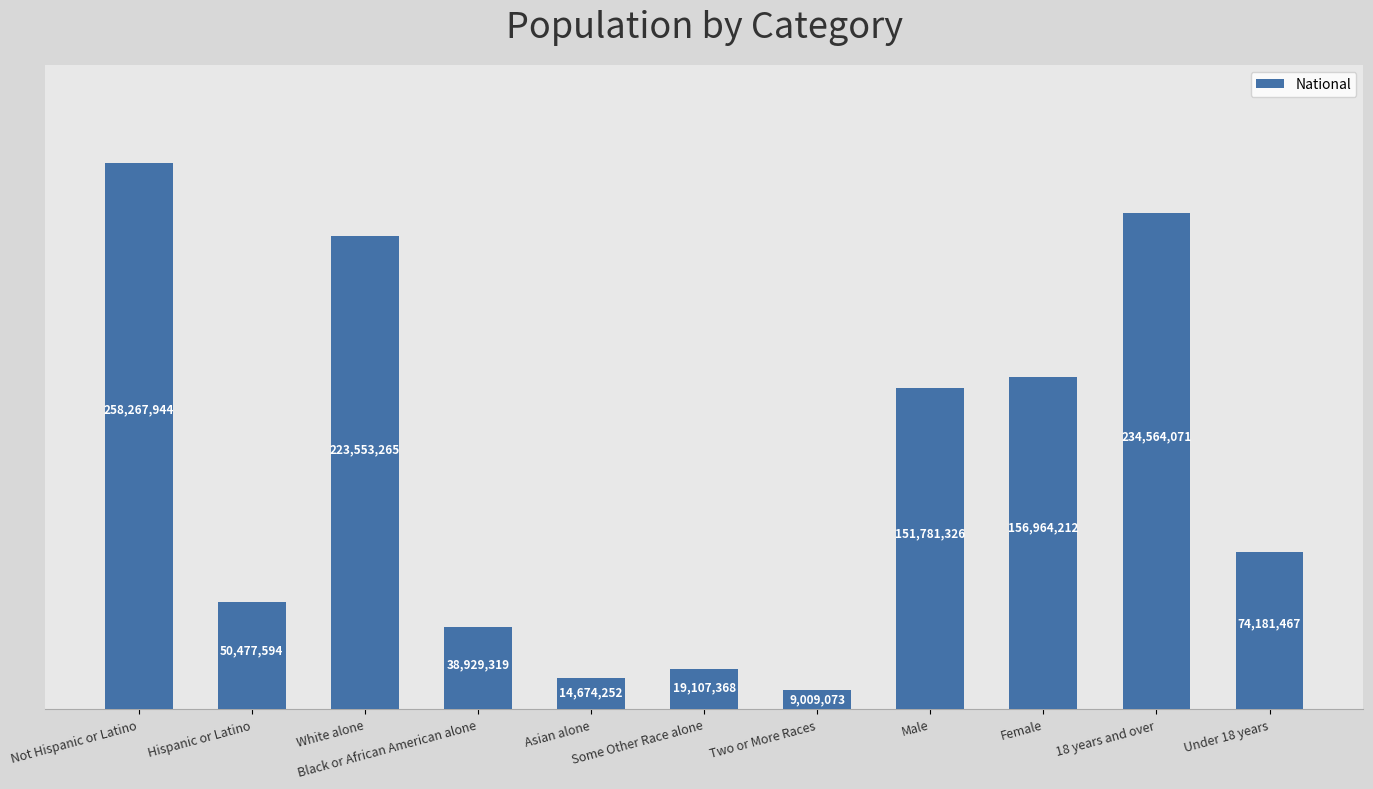

What is the average value?

111955445